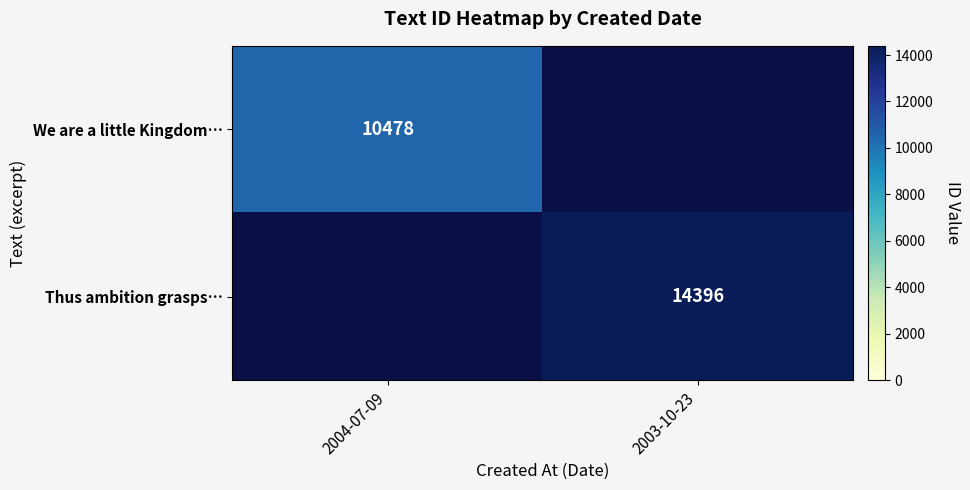

True or false: We are a little Kingdom… has a value of 3796.1 at 2004-07-09.

False